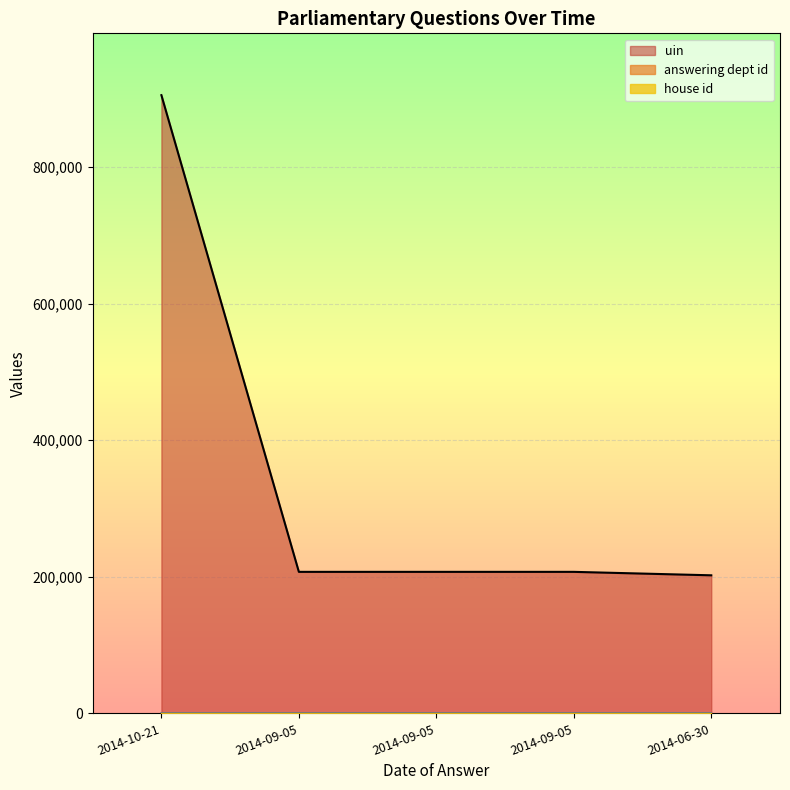

Between 2014-09-05 and 2014-06-30, which series saw the biggest shift?

uin_line